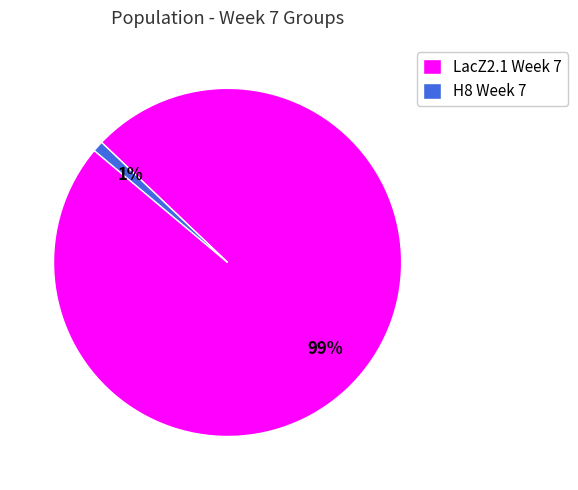

True or false: H8 Week 7 accounts for 8% of the total.

False